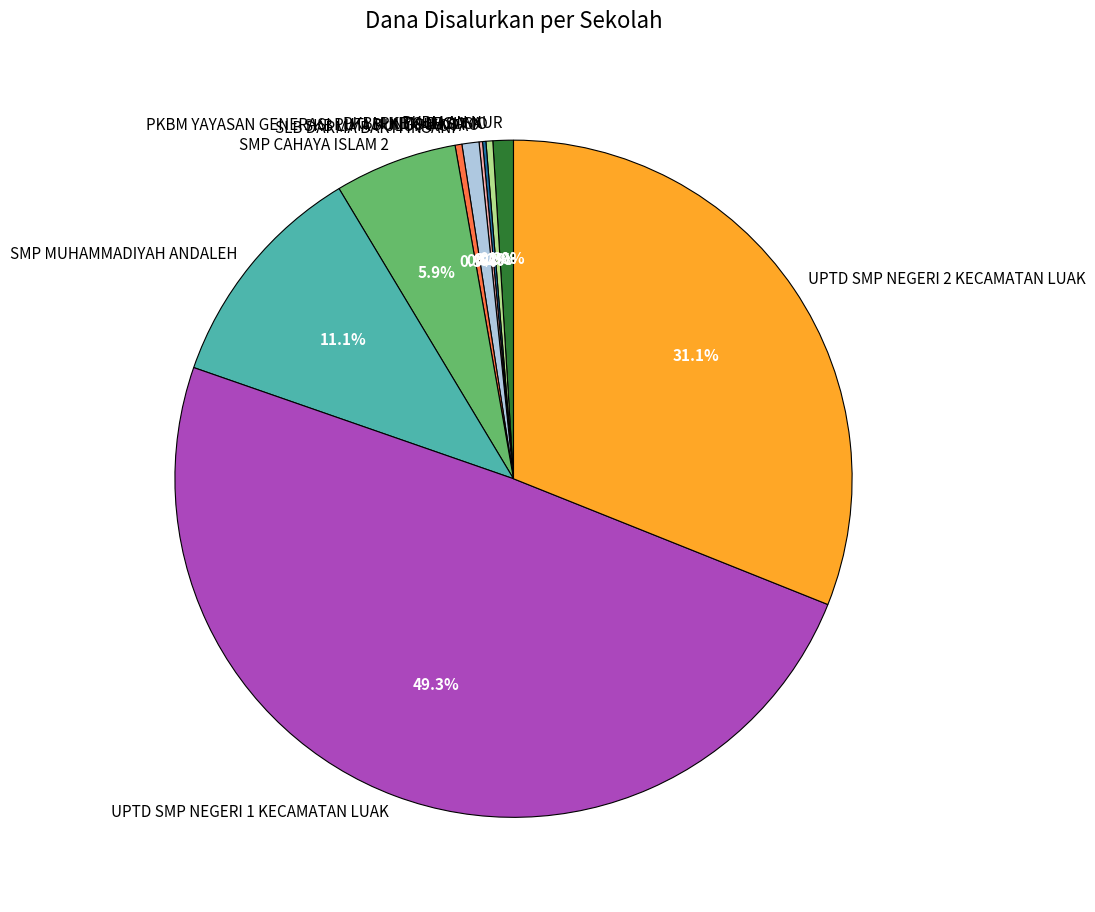

Which slice is the largest?

UPTD SMP NEGERI 1 KECAMATAN LUAK